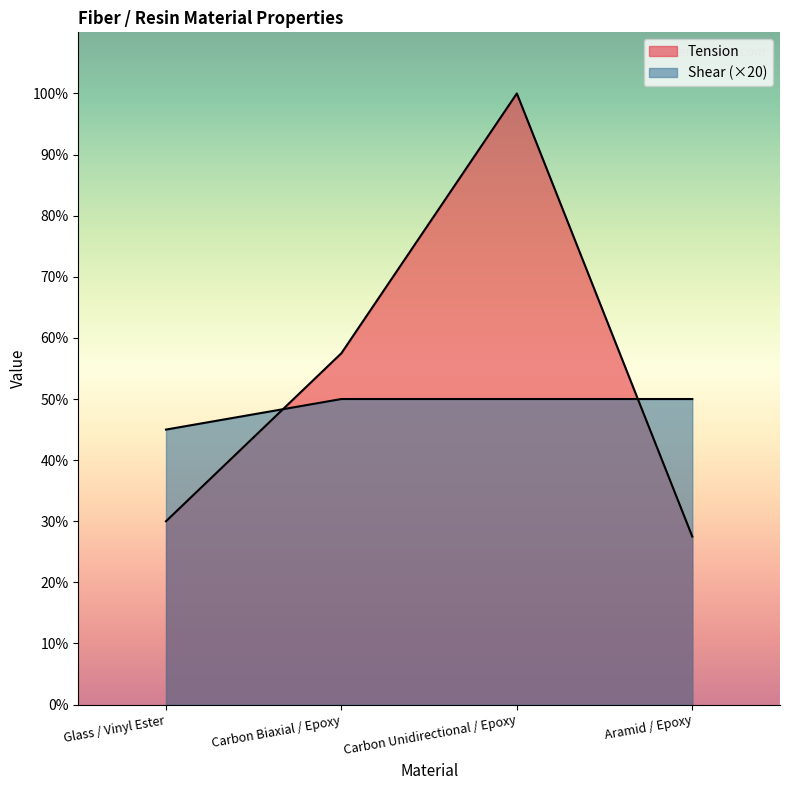

At which category does Tension reach its first local peak?

Carbon Unidirectional / Epoxy